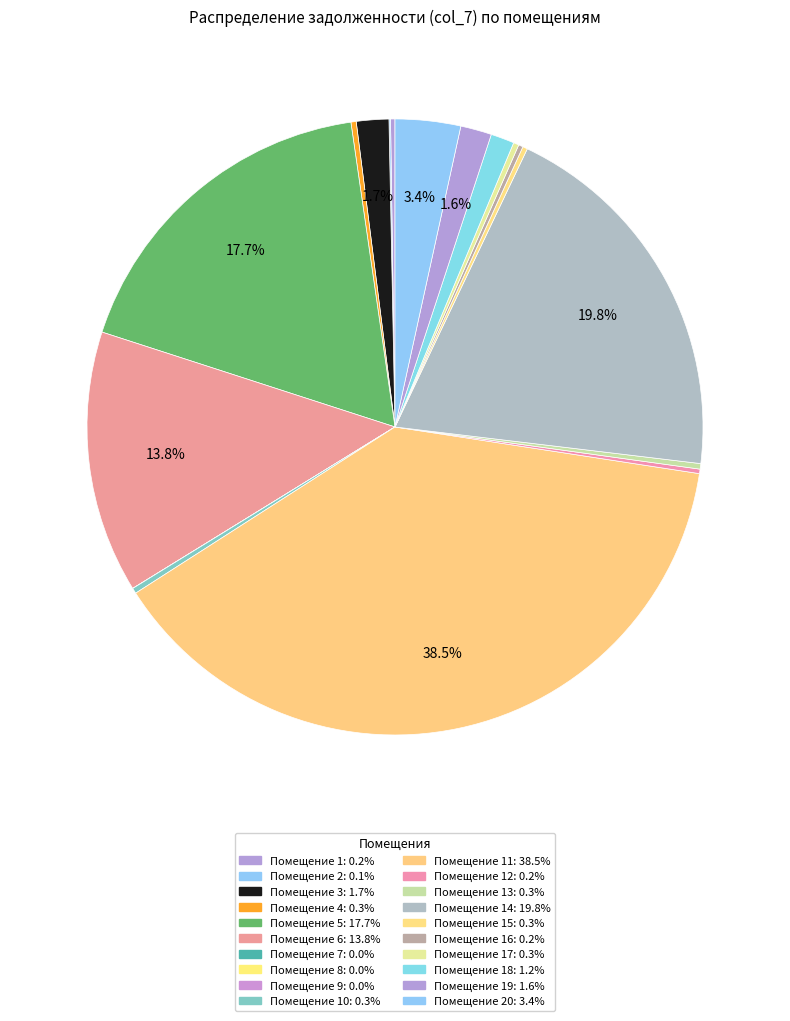

To the nearest percent, what is the difference between the largest and smallest slice percentages?

39%